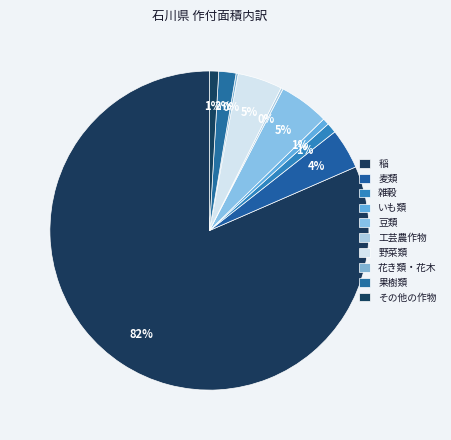

To the nearest percent, what is the difference between the 果樹類 and 工芸農作物 slice percentages?

2%